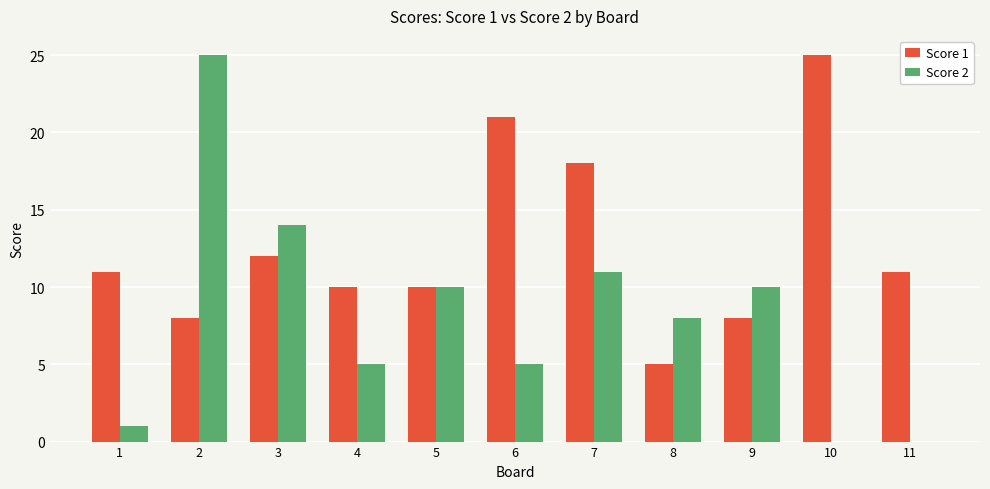

What is the sum of all Score 2 values?

89